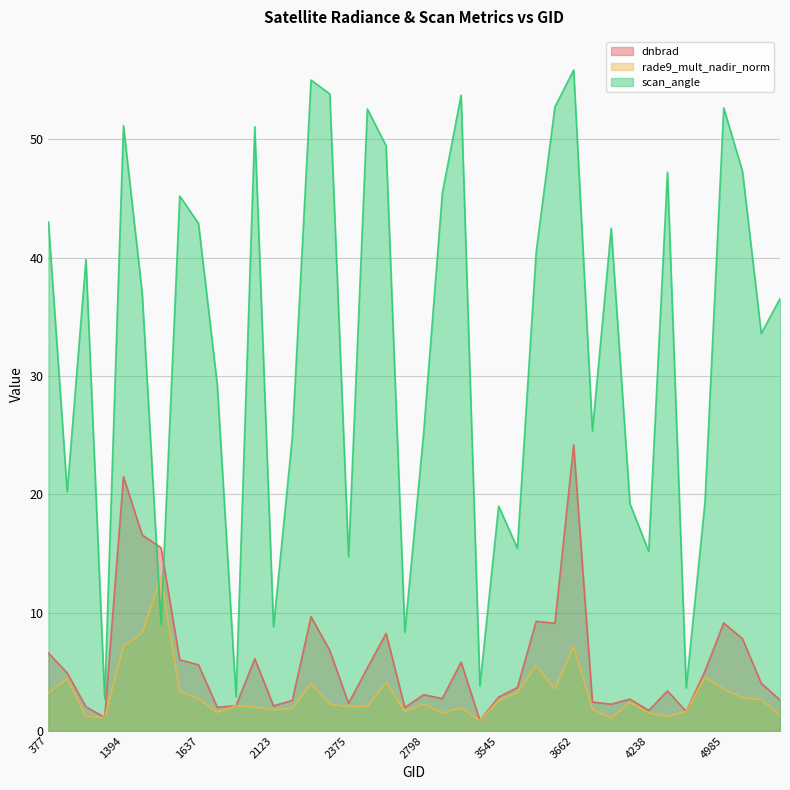

Which series has the largest total across all categories?

scan_angle